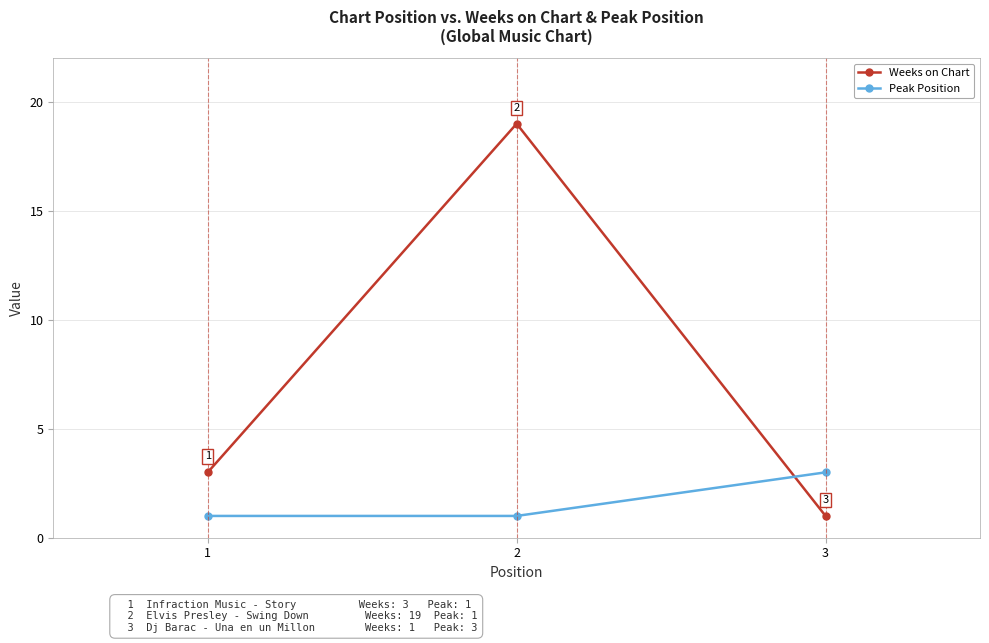

Reading left to right, extract all data points from this chart.

Weeks on Chart: 1=3	2=19	3=1
Peak Position: 1=1	2=1	3=3